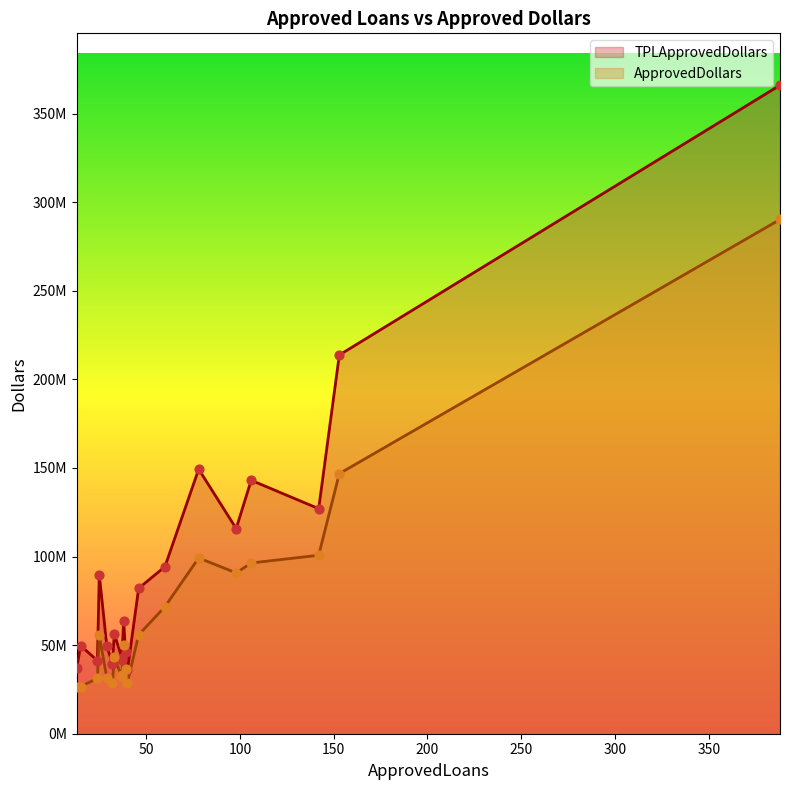

Which series has the largest Y range (max minus min)?

TPLApprovedDollars